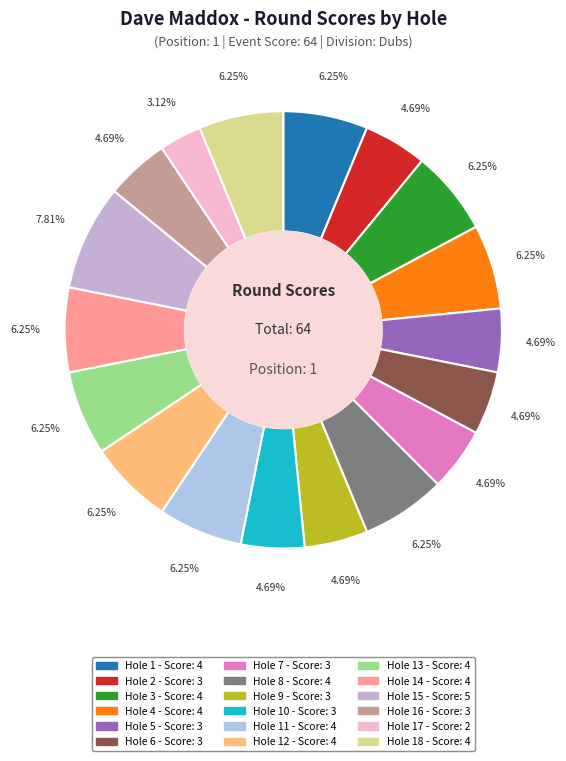

How many slices are in this pie chart?

18